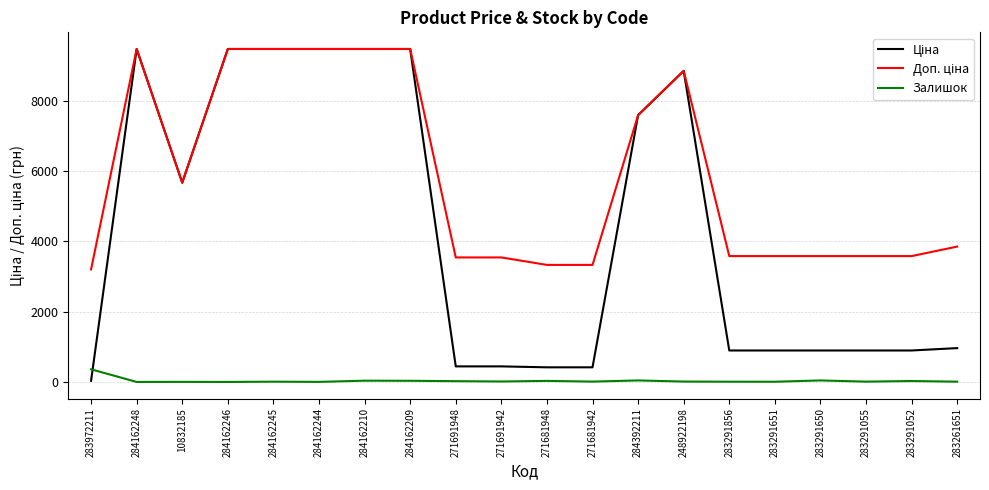

Is it true that Залишок equals 2.0 at 10832185?

True